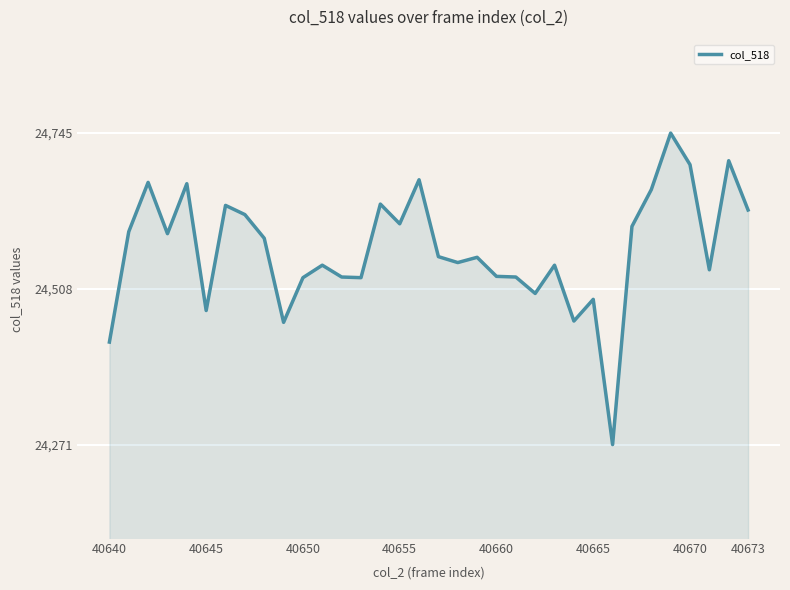

What is the minimum value shown in the chart?

24271